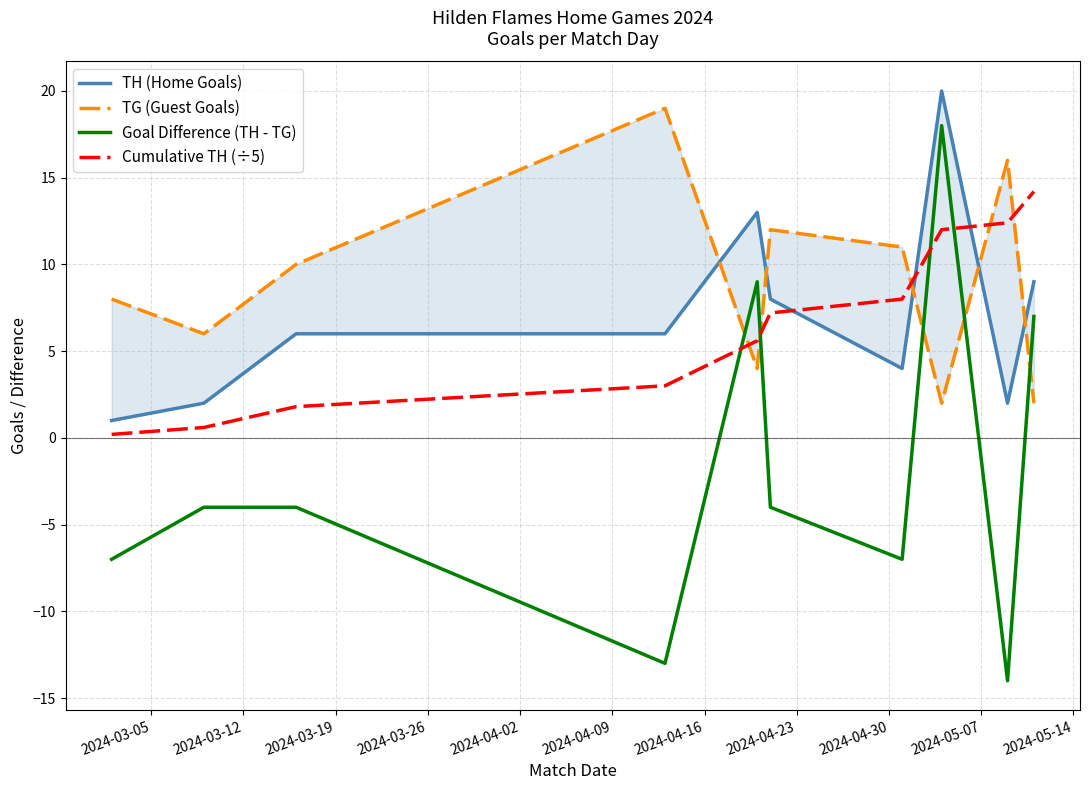

Does the chart display data point markers on the line(s)?

No